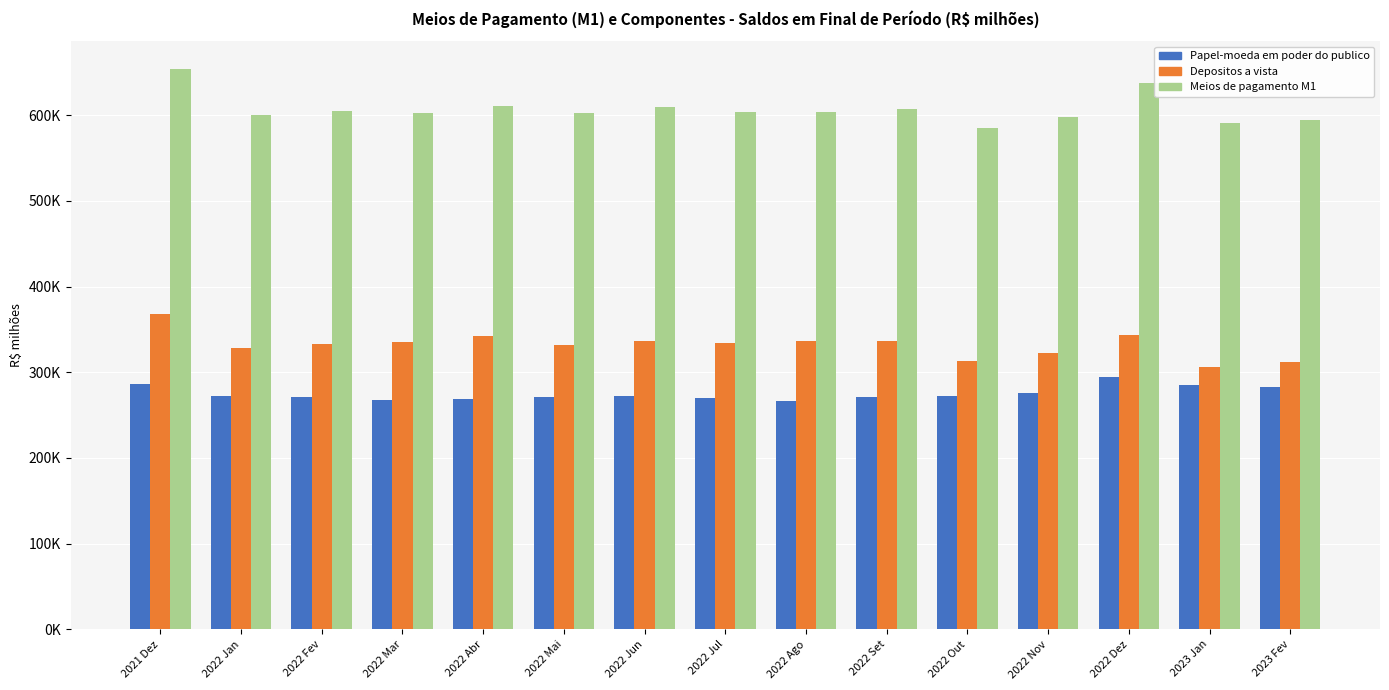

Which series has the largest total across all categories?

Meios de pagamento M1